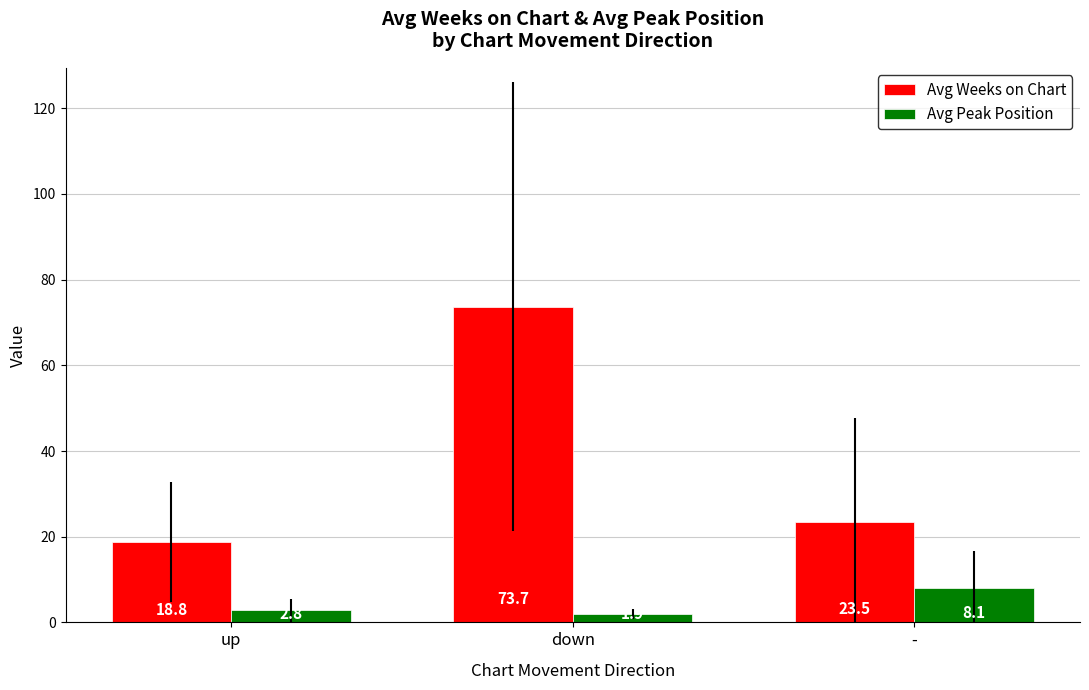

How many bars are there in each group?

2